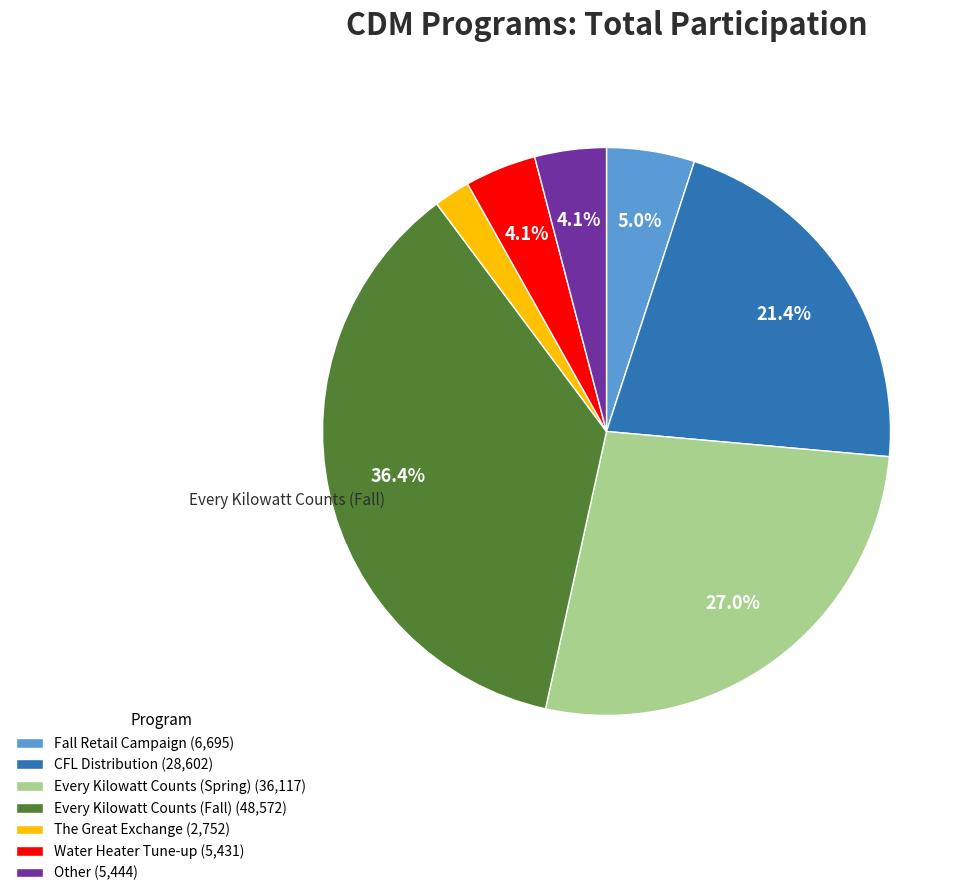

Is there any slice that represents more than half of the pie?

No